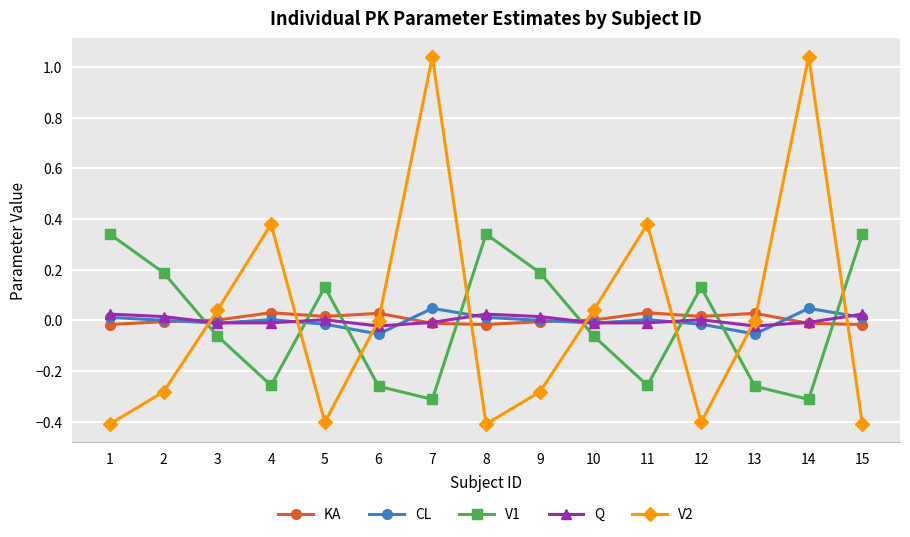

Does the chart have visible grid lines?

Yes